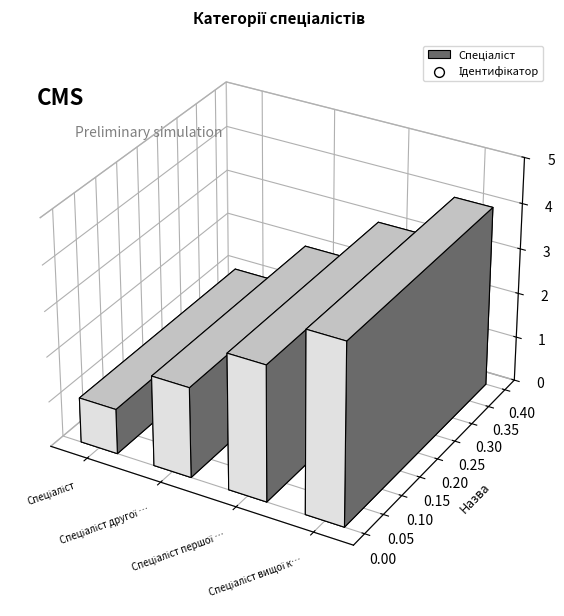

Which has a higher value, Спеціаліст першої категорії or Спеціаліст?

Спеціаліст першої категорії